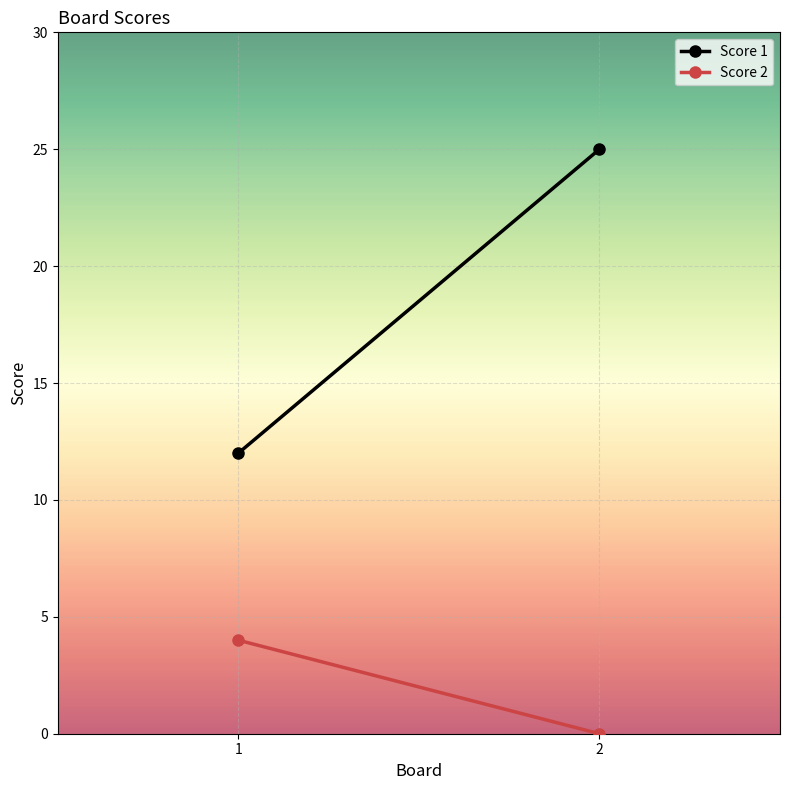

Between 1 and 2, which is larger?

2